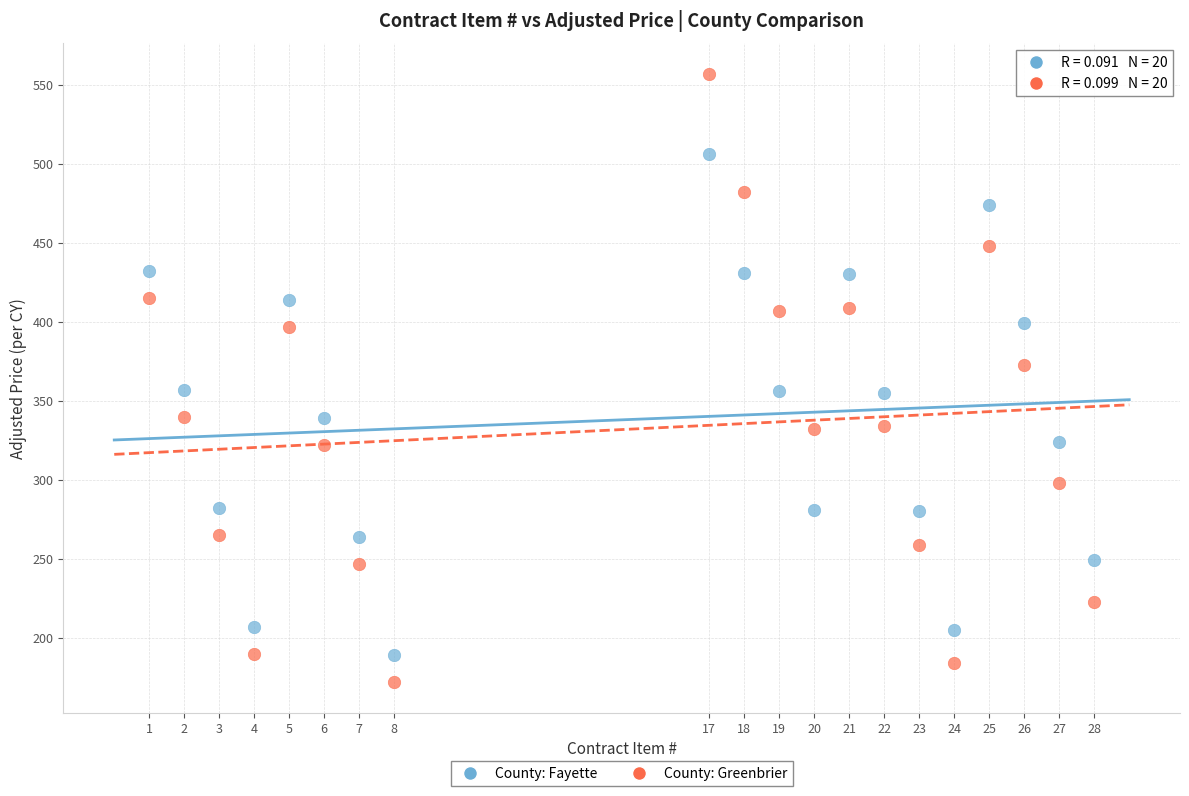

Which series contains the lowest Y value?

County: Greenbrier